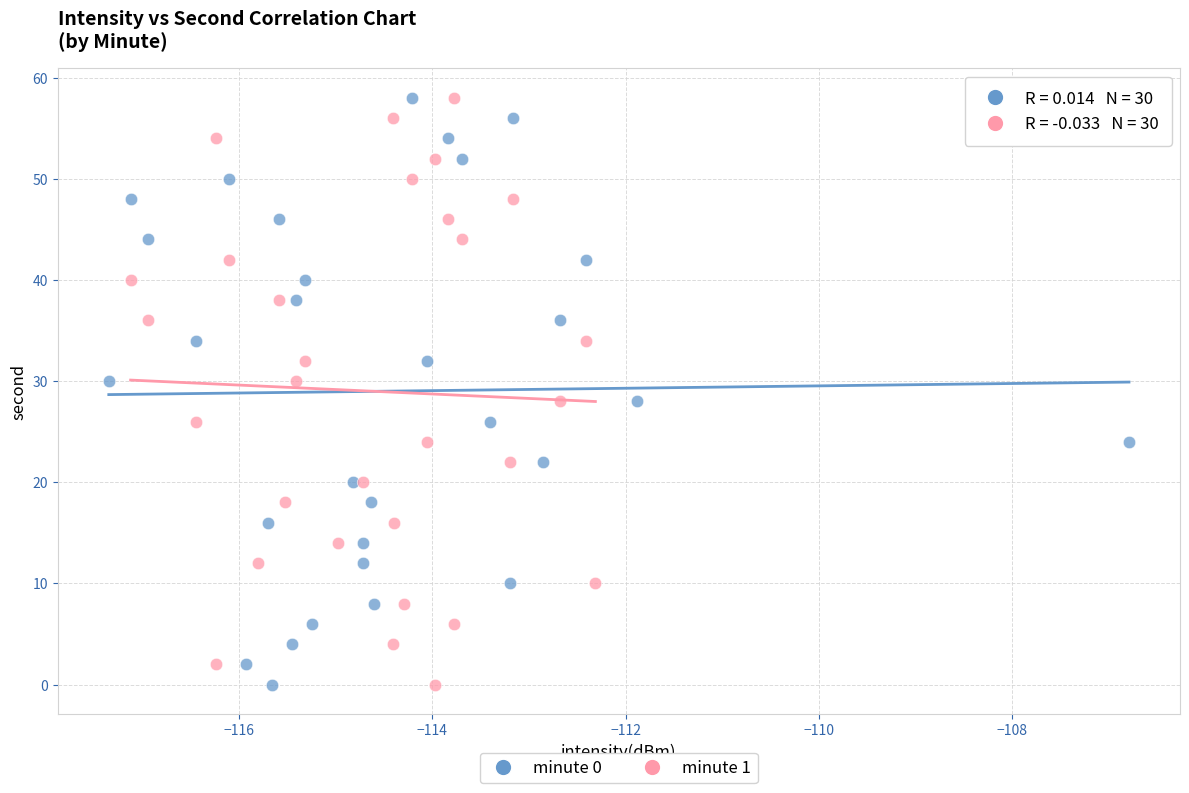

What are all the series names shown in the legend?

minute 0, minute 1